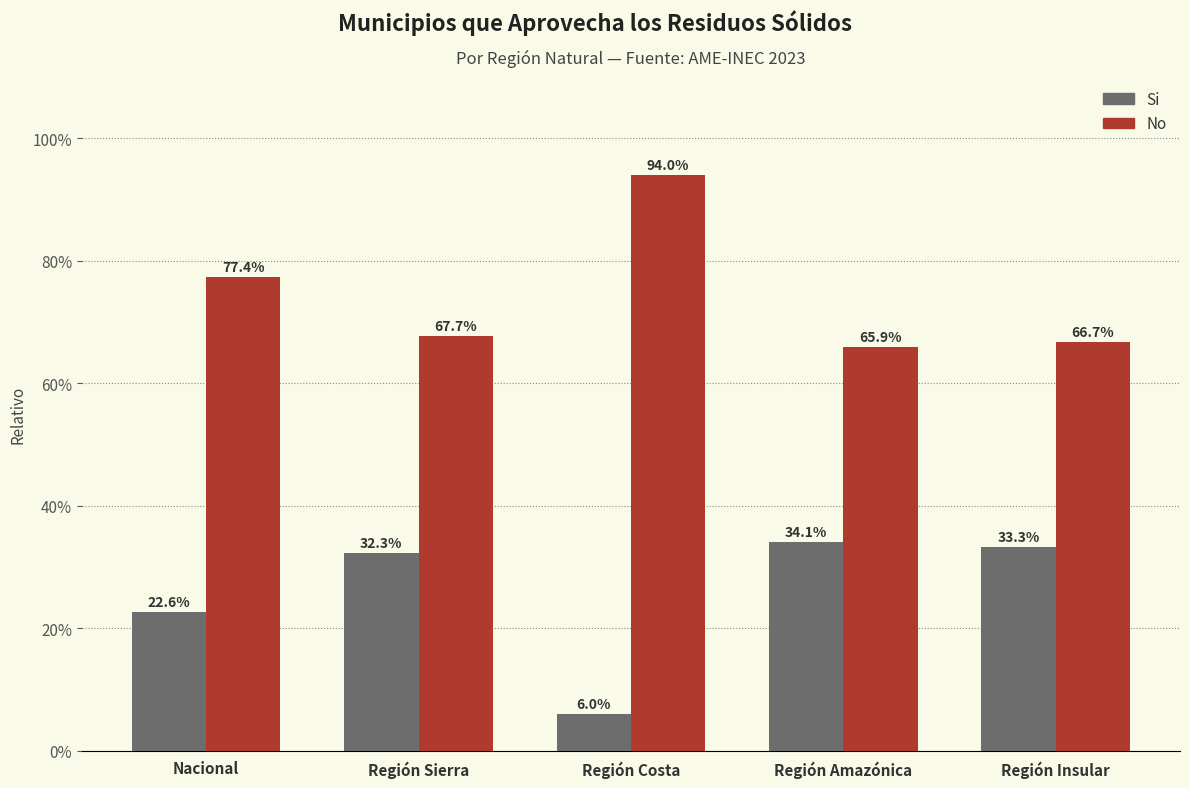

What position from the right is Región Sierra?

4